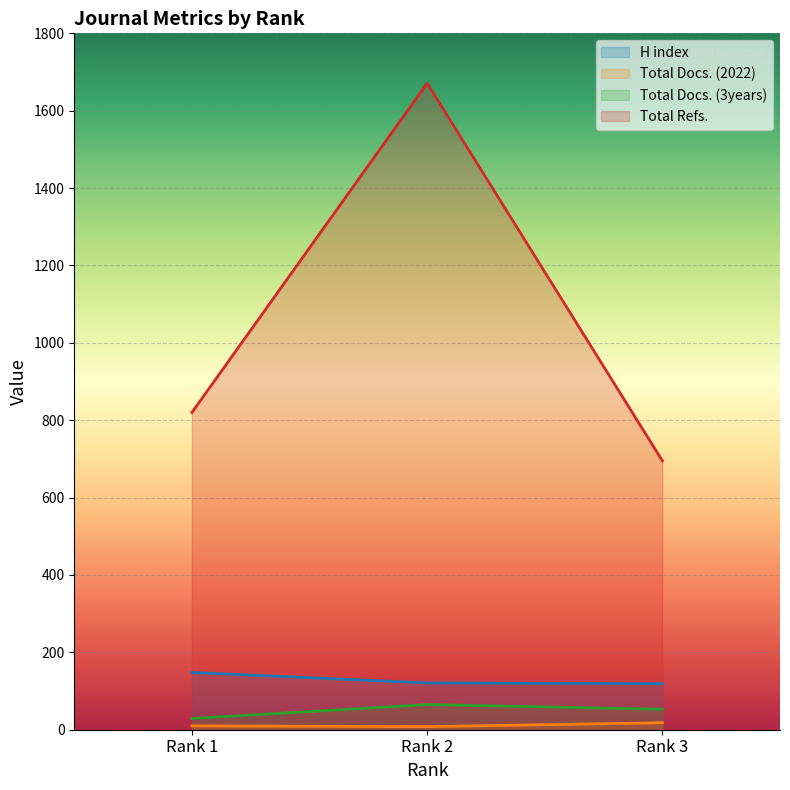

What is the value of the H index point at the 1st from the left?

148